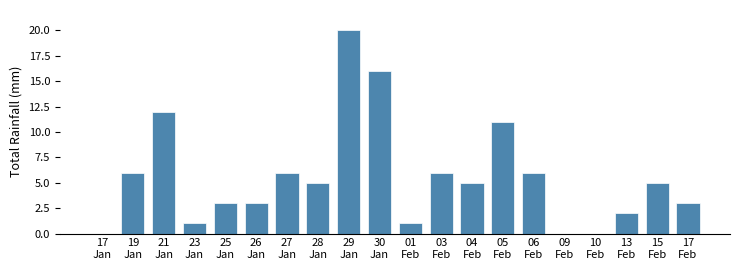

What is the maximum value shown in the chart?

20